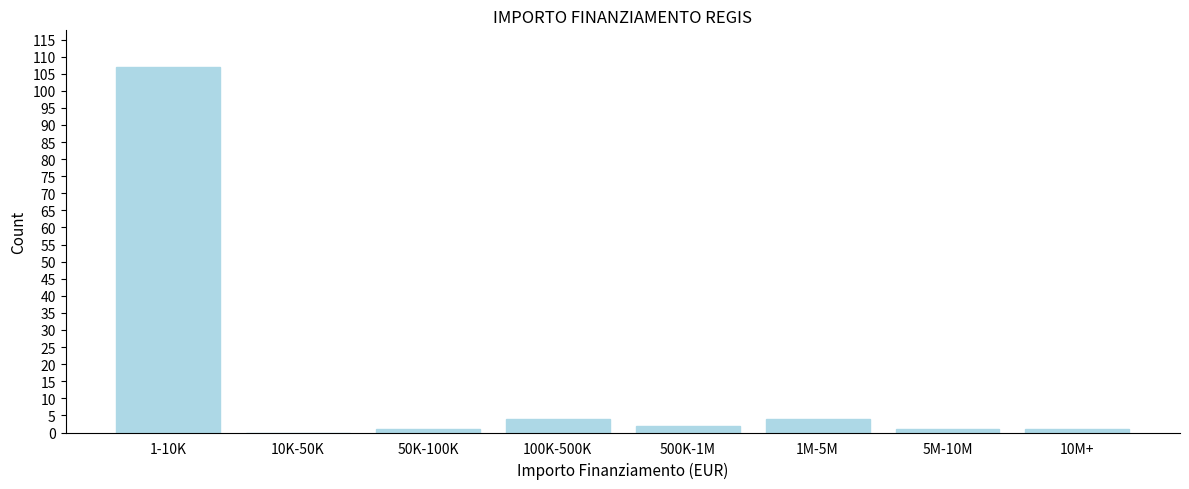

Reading left to right, list all the values displayed in this chart.

1-10K=107	10K-50K=0	50K-100K=1	100K-500K=4	500K-1M=2	1M-5M=4	5M-10M=1	10M+=1